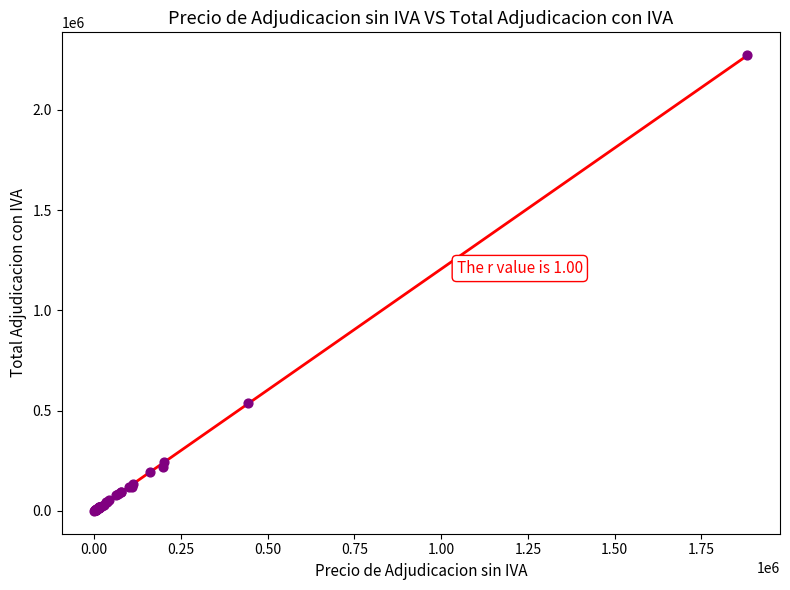

What Y value in the scatter plot is closest to 1136703?

535304.0